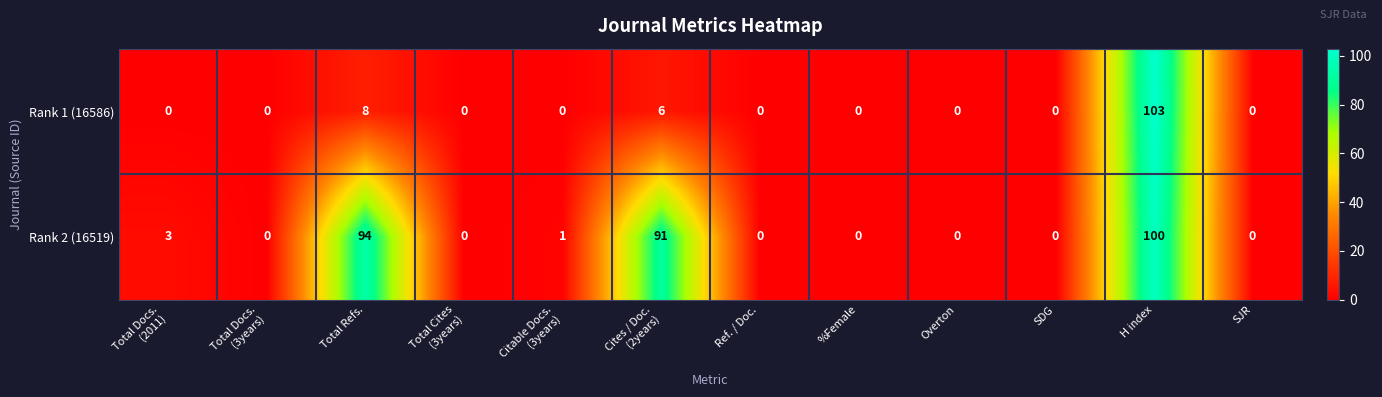

How many data points does each series have?

12